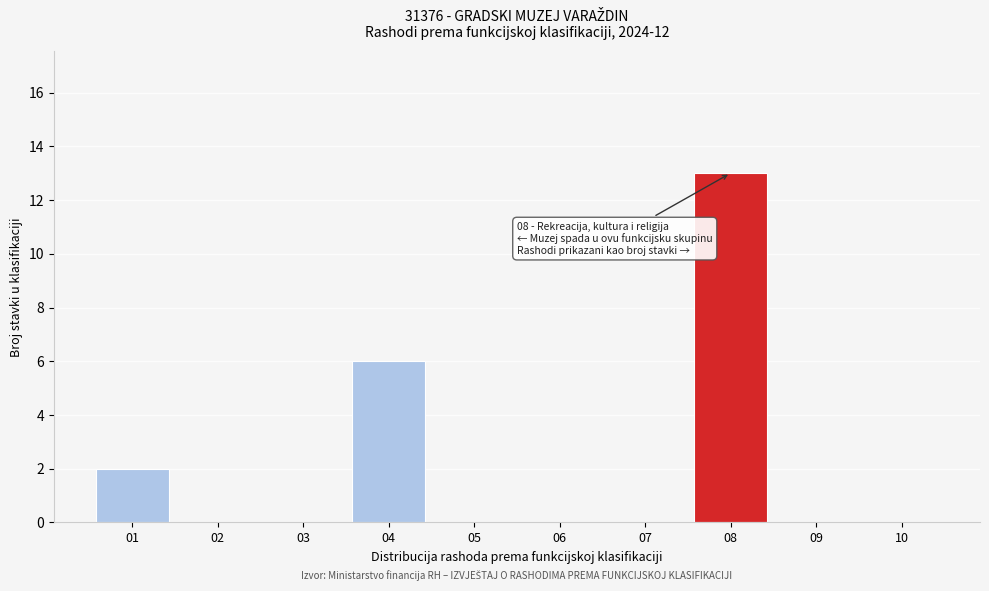

Reading left to right, what are all the values shown in this chart?

01=2	02=0	03=0	04=6	05=0	06=0	07=0	08=13	09=0	10=0